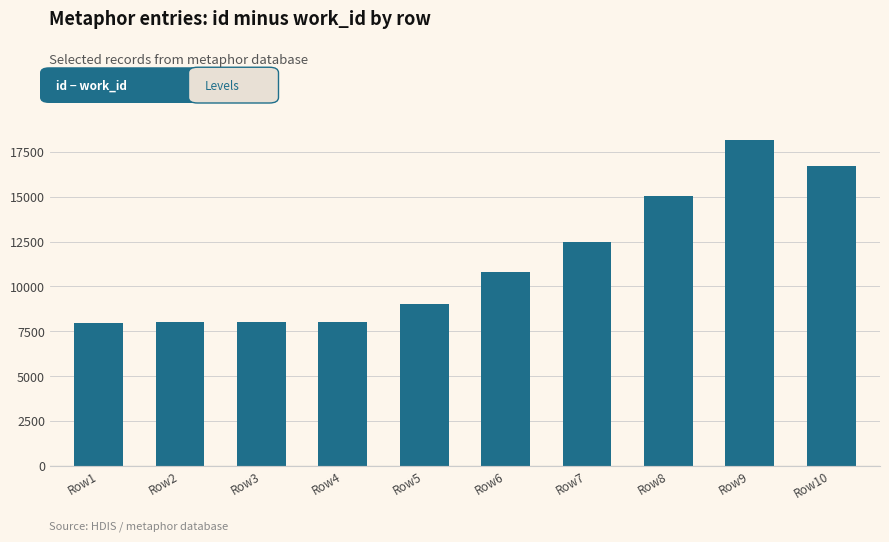

How many bars are there in total?

10